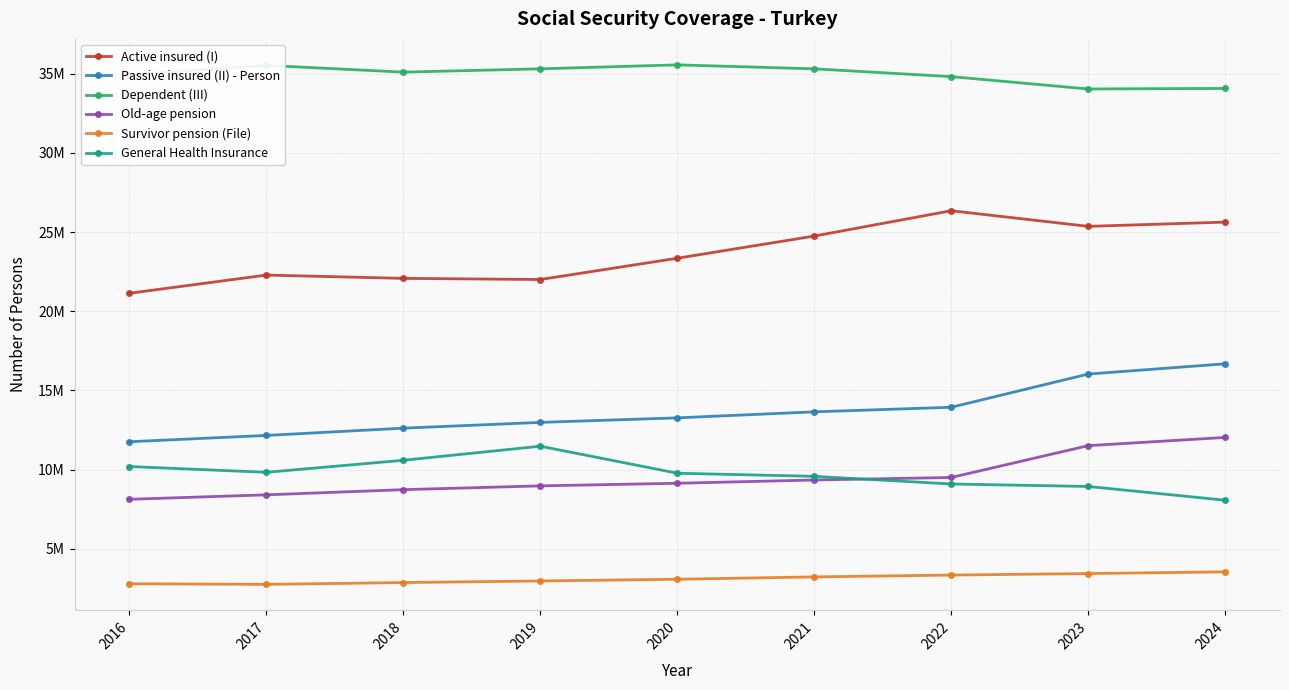

True or false: Passive insured (II) - Person and Dependent (III) cross at least once.

False